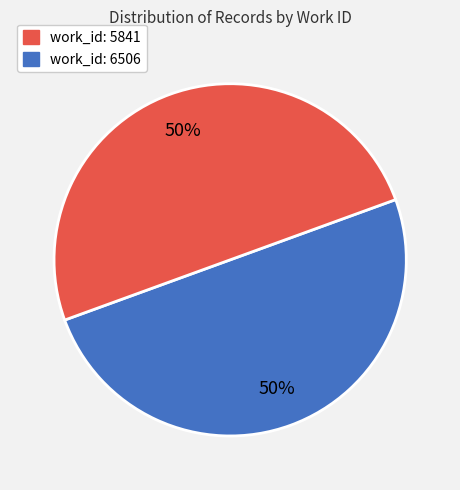

To the nearest percent, what is the average slice percentage?

50%